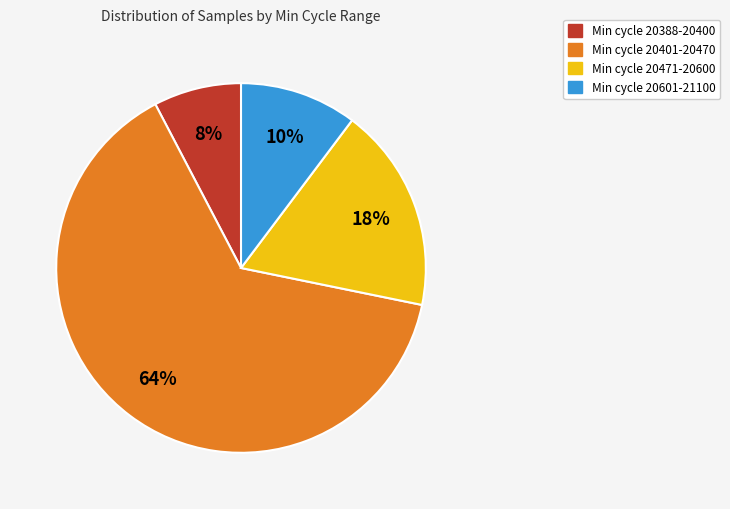

To the nearest percent, what is the difference between the largest and smallest slice percentages?

56%